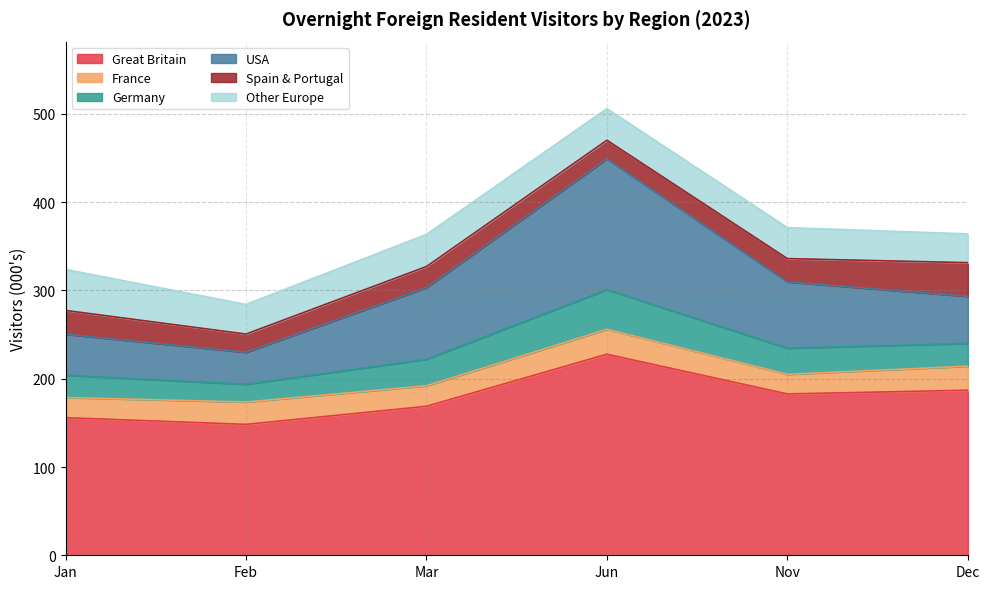

At Jan, list the series in order from smallest to largest.

France, Germany, Spain & Portugal, Other Europe, USA, Great Britain